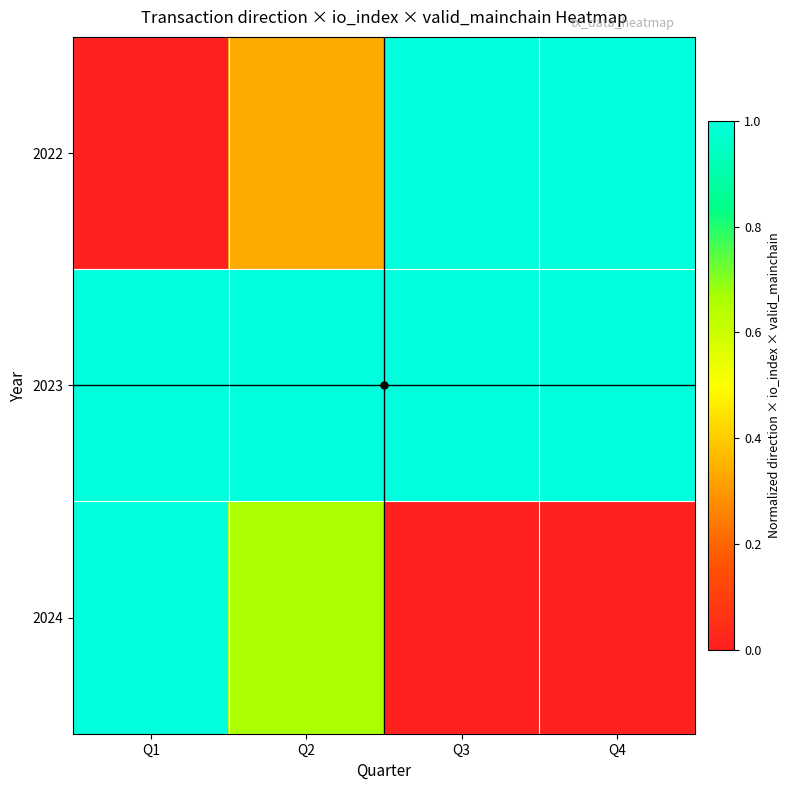

Reading left to right, extract all data points from this chart.

2022: Q1=0.0	Q2=0.3	Q3=1.0	Q4=1.0
2023: Q1=1.0	Q2=1.0	Q3=1.0	Q4=1.0
2024: Q1=1.0	Q2=0.7	Q3=0.0	Q4=0.0